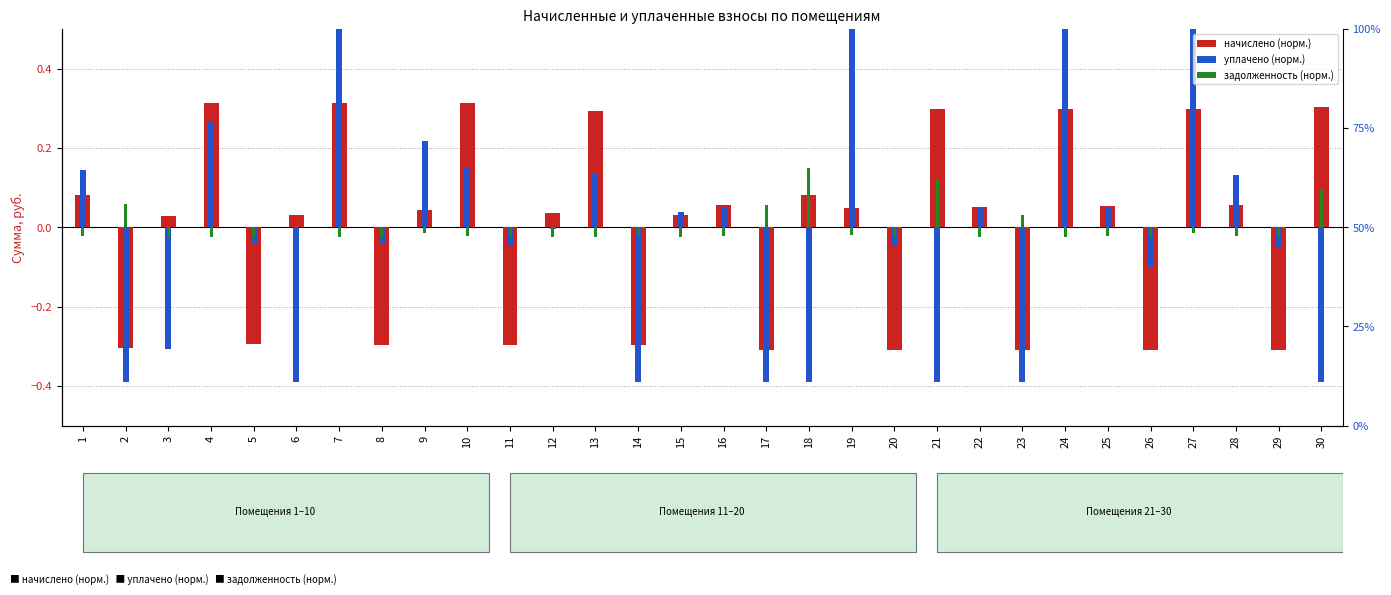

Reading left to right, what are all the values shown in this chart?

начислено (норм.): 1=0.1	2=-0.3	3=0.0	4=0.3	5=-0.3	6=0.0	7=0.3	8=-0.3	9=0.0	10=0.3	11=-0.3	12=0.0	13=0.3	14=-0.3	15=0.0	16=0.1	17=-0.3	18=0.1	19=0.0	20=-0.3	21=0.3	22=0.1	23=-0.3	24=0.3	25=0.1	26=-0.3	27=0.3	28=0.1	29=-0.3	30=0.3
уплачено (норм.): 1=0.1	2=-0.4	3=-0.3	4=0.3	5=-0.0	6=-0.4	7=0.6	8=-0.0	9=0.2	10=0.2	11=-0.0	12=-0.0	13=0.1	14=-0.4	15=0.0	16=0.0	17=-0.4	18=-0.4	19=0.7	20=-0.0	21=-0.4	22=0.0	23=-0.4	24=0.5	25=0.0	26=-0.1	27=0.8	28=0.1	29=-0.0	30=-0.4
задолженность (норм.): 1=-0.0	2=0.1	3=-0.0	4=-0.0	5=-0.0	6=0.0	7=-0.0	8=-0.0	9=-0.0	10=-0.0	11=-0.0	12=-0.0	13=-0.0	14=-0.0	15=-0.0	16=-0.0	17=0.1	18=0.1	19=-0.0	20=-0.0	21=0.1	22=-0.0	23=0.0	24=-0.0	25=-0.0	26=-0.0	27=-0.0	28=-0.0	29=-0.0	30=0.1